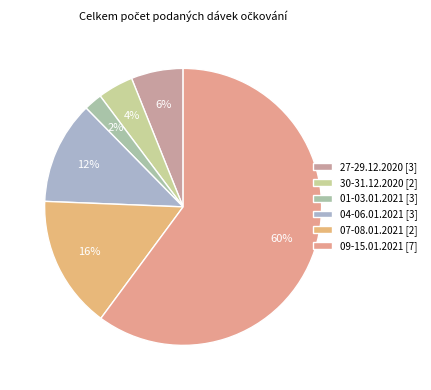

How many segments does this pie chart have?

6